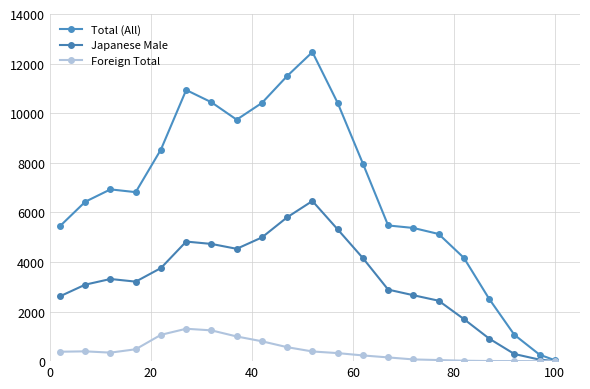

What is the difference between the second highest and second lowest values in the Foreign Total series?

1240